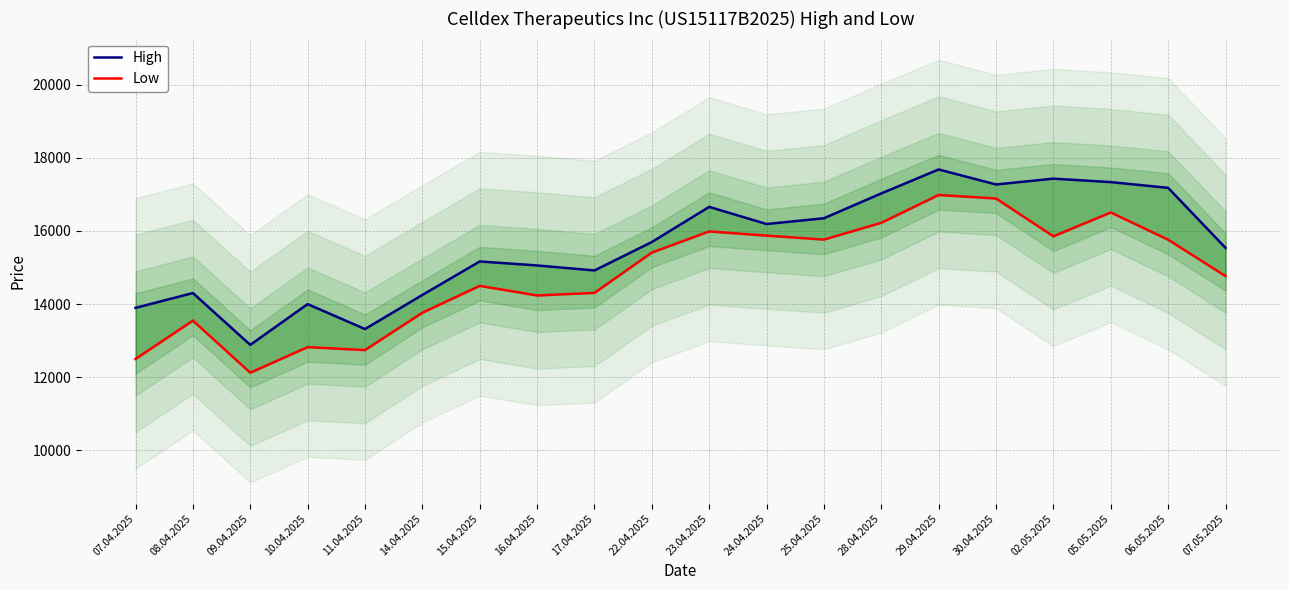

How many series are shown in this chart?

2